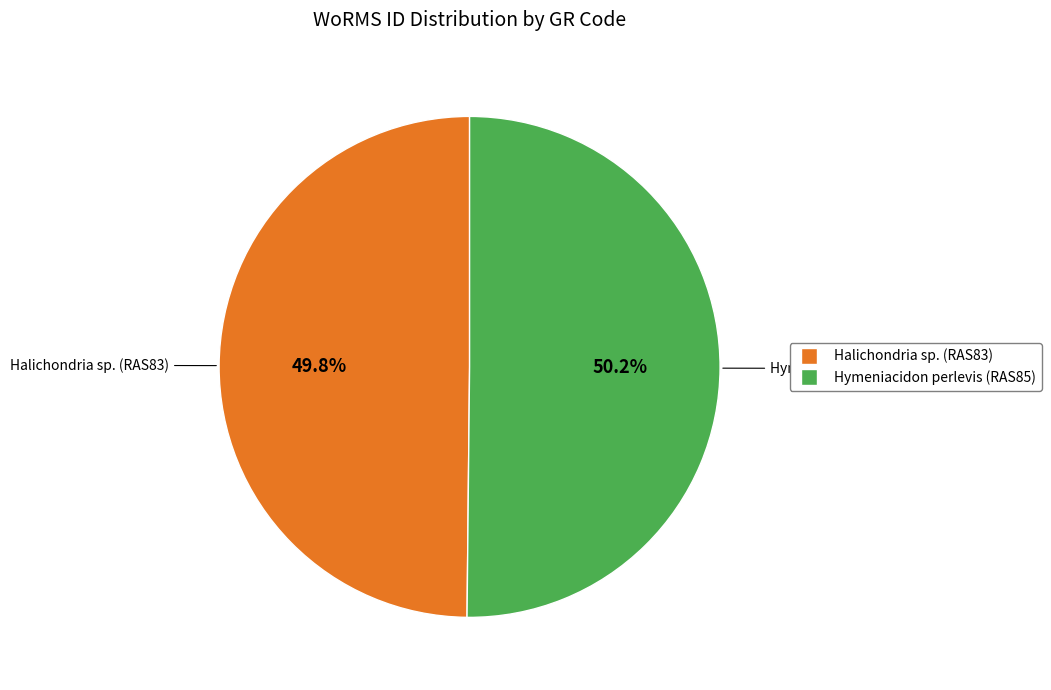

Does any single category account for the majority?

Yes